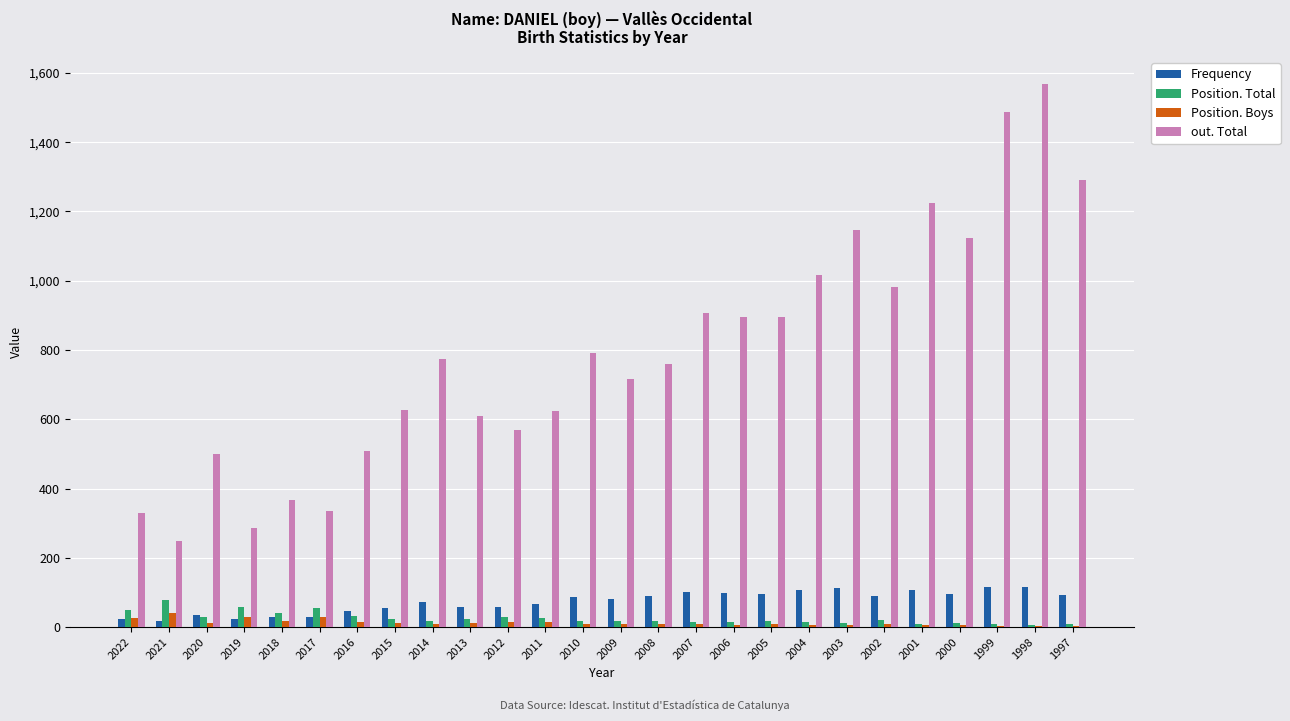

The Frequency series shows 56 at 2015. True or false?

True